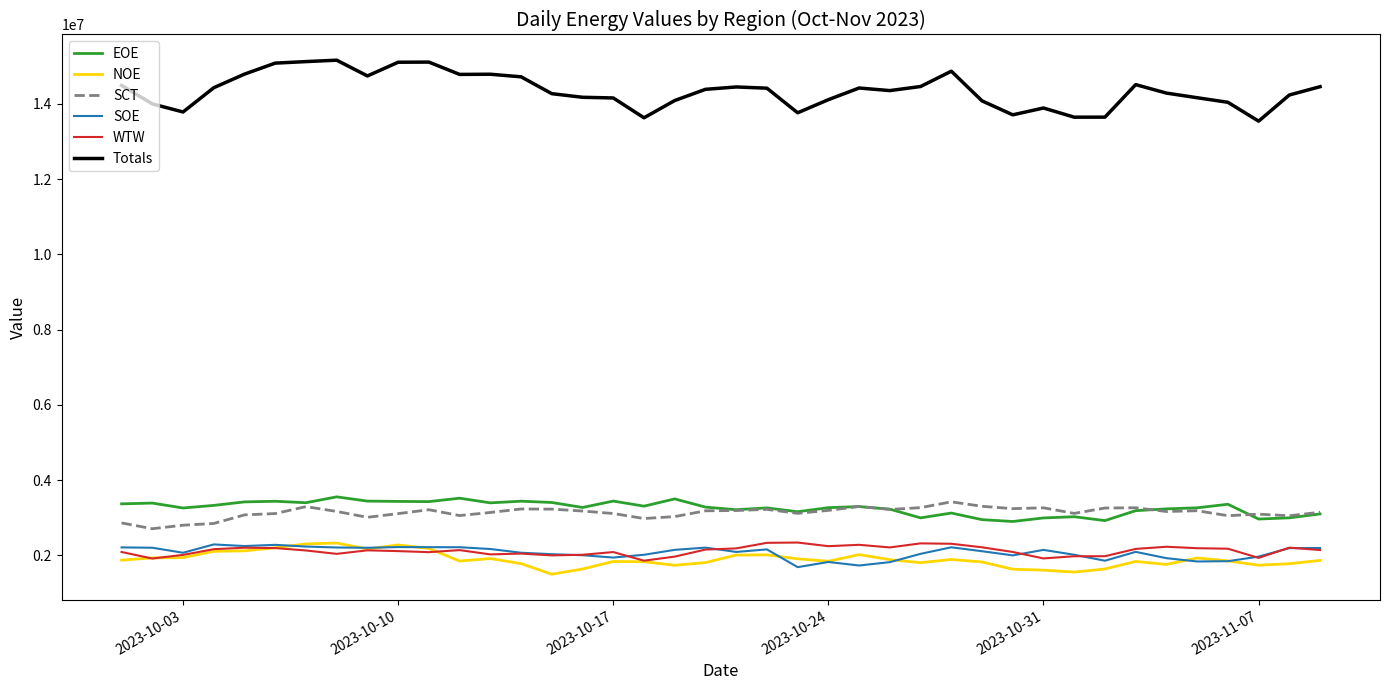

Which series has the largest range (max minus min)?

Totals